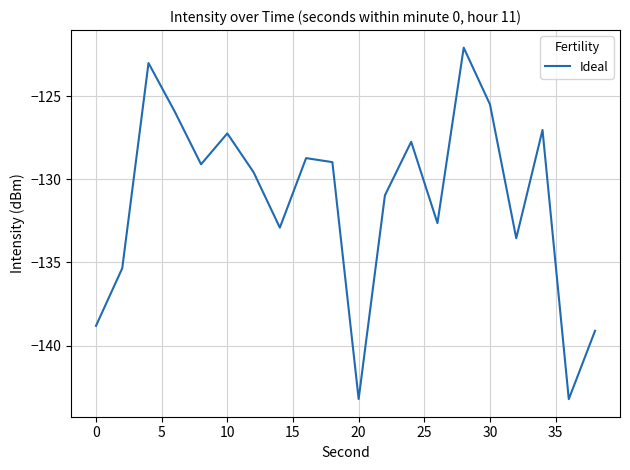

How many lines are shown in the chart?

1